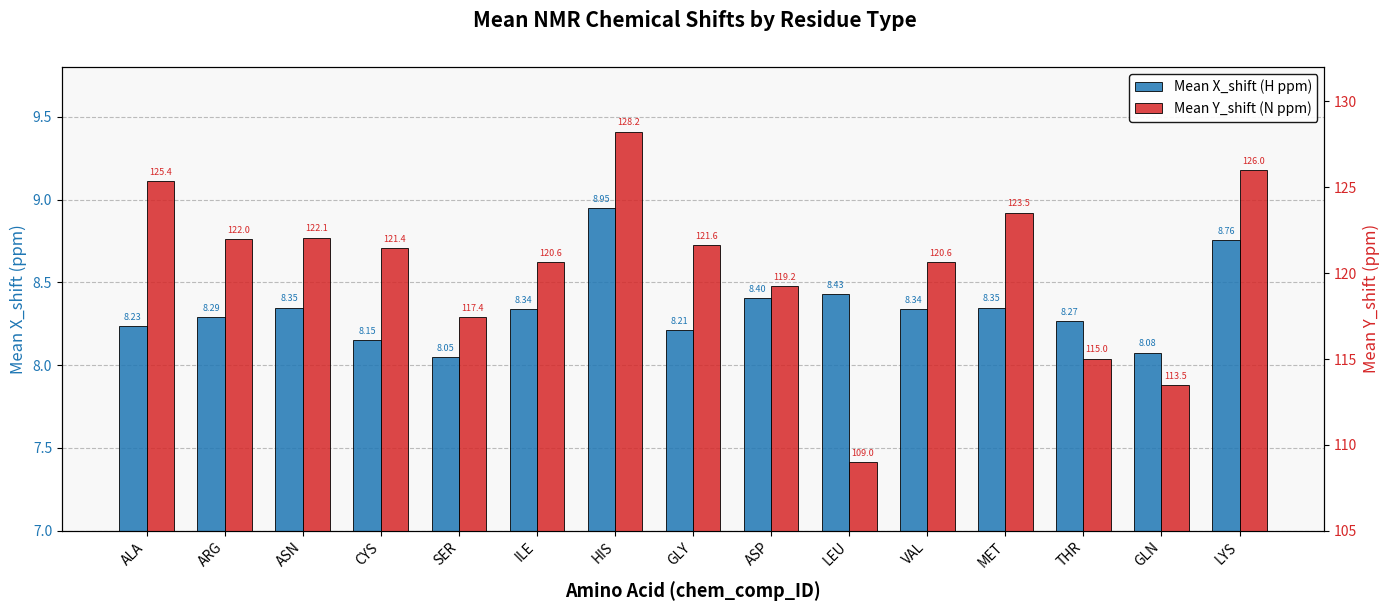

What is the label of the 6th bar from the left?

ILE